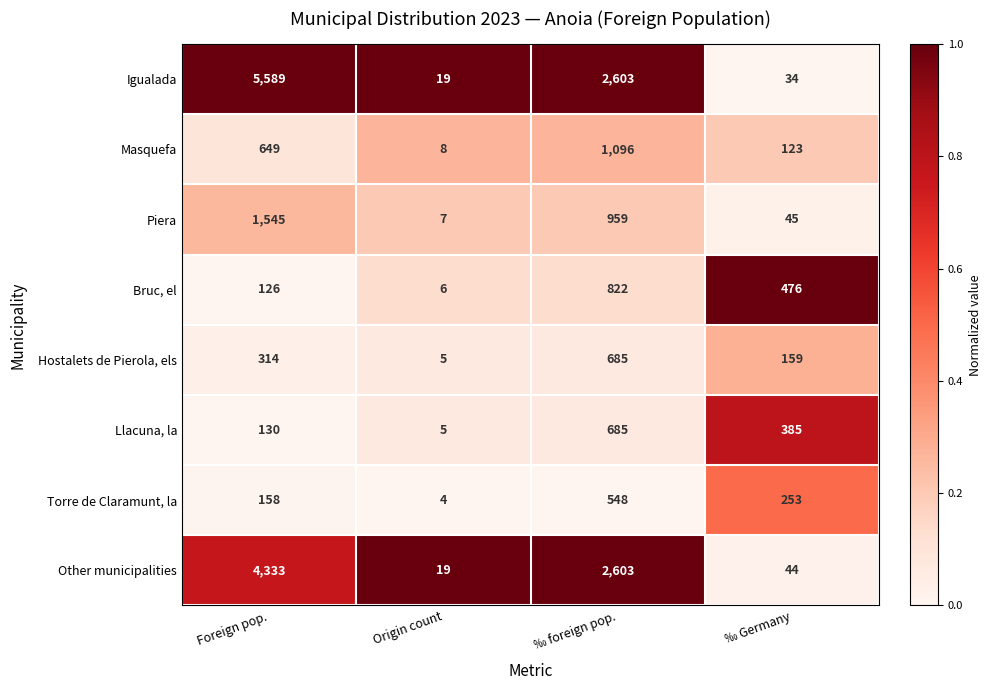

The Igualada series shows 34 at ‰ Germany. True or false?

True